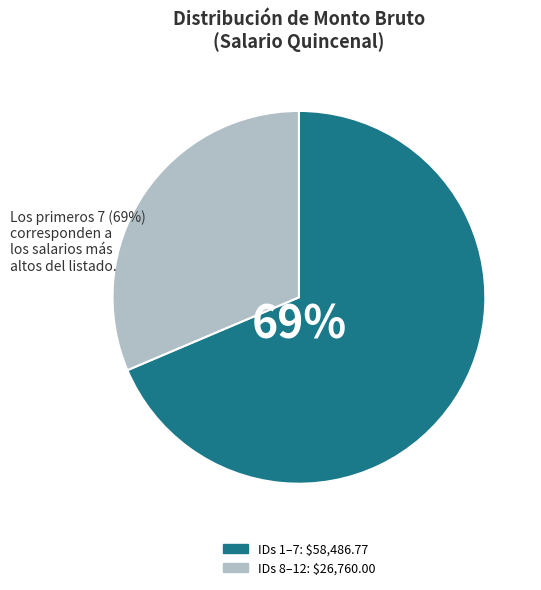

To the nearest percent, what is the average slice percentage?

50%